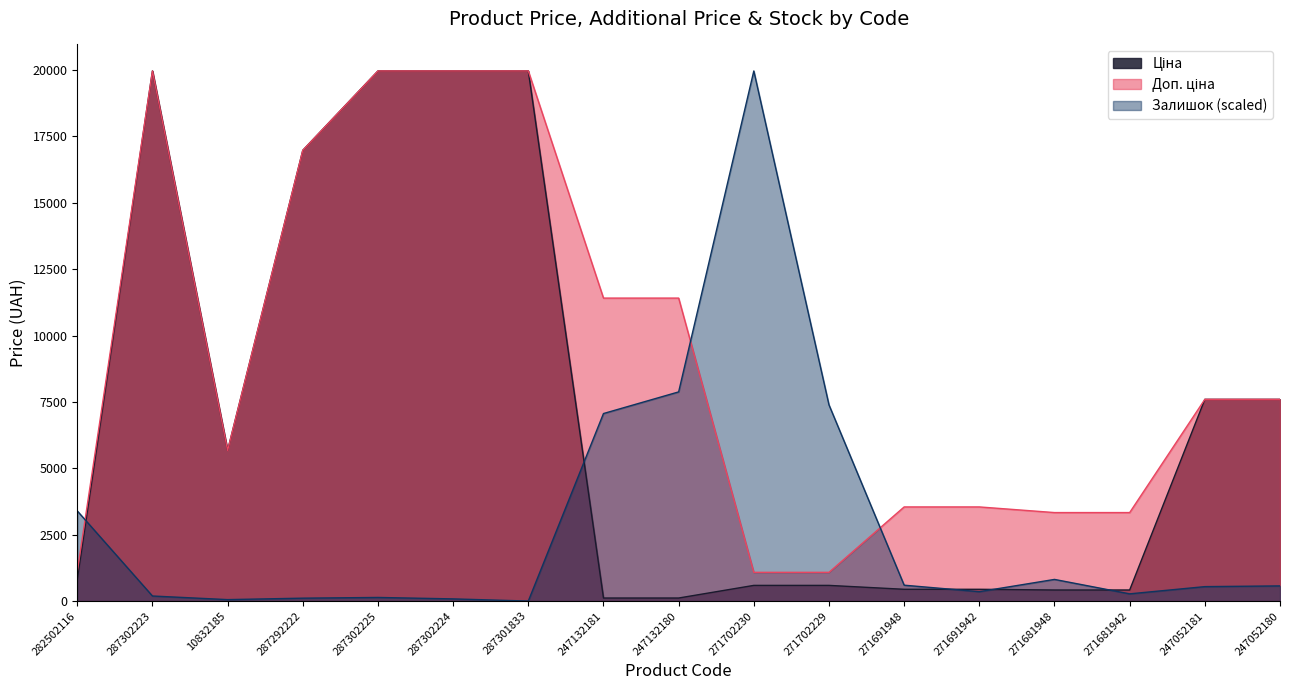

Which label corresponds to the largest value in the chart?

287302223